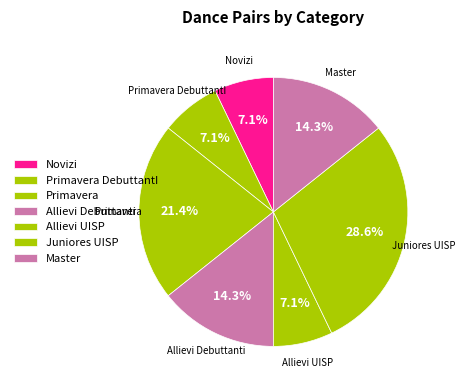

What is the ratio of the value at Allievi Debuttanti to the value at Allievi UISP?

2.0